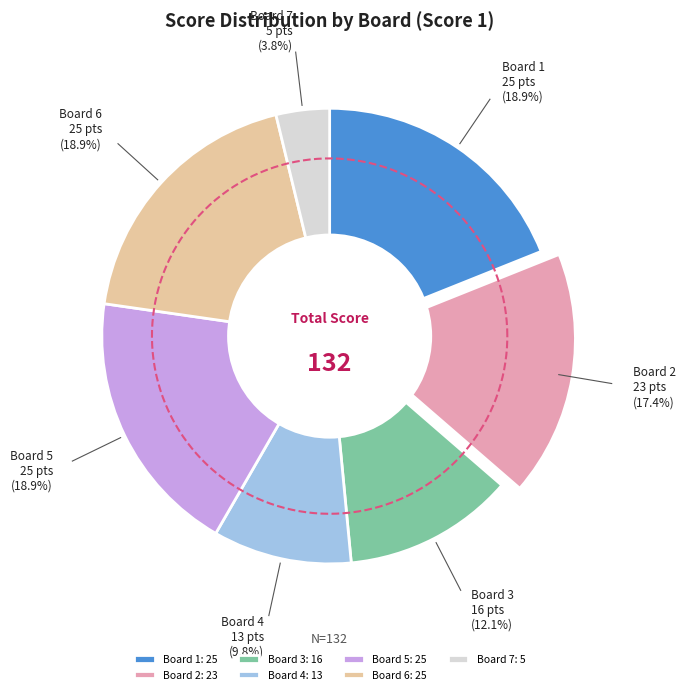

Which category has the smallest portion of the pie?

Board 7